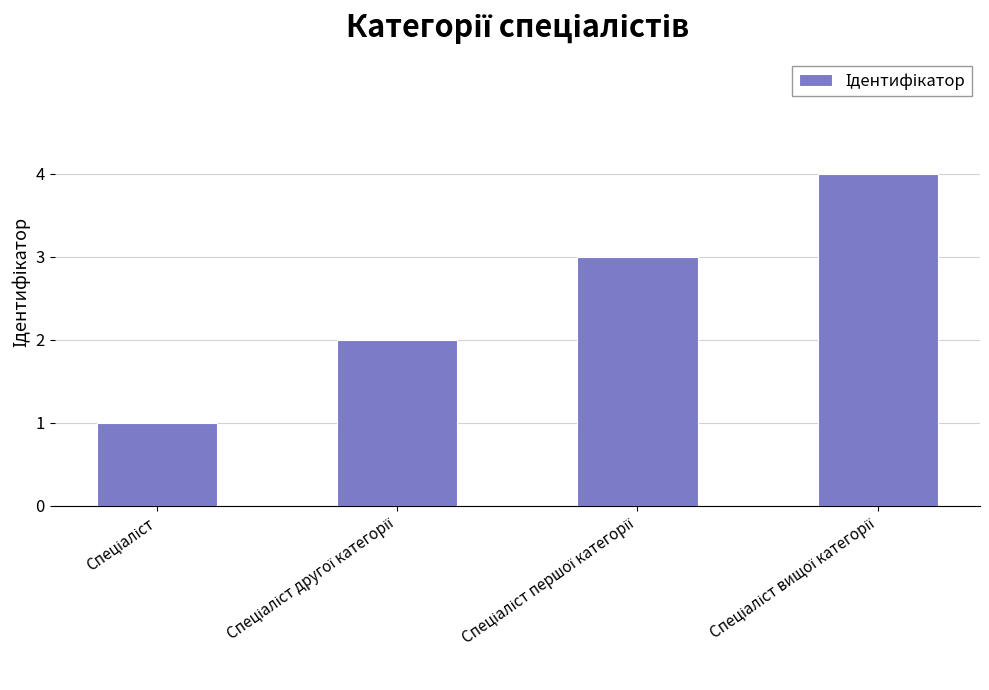

What is the difference between the maximum and minimum values?

3